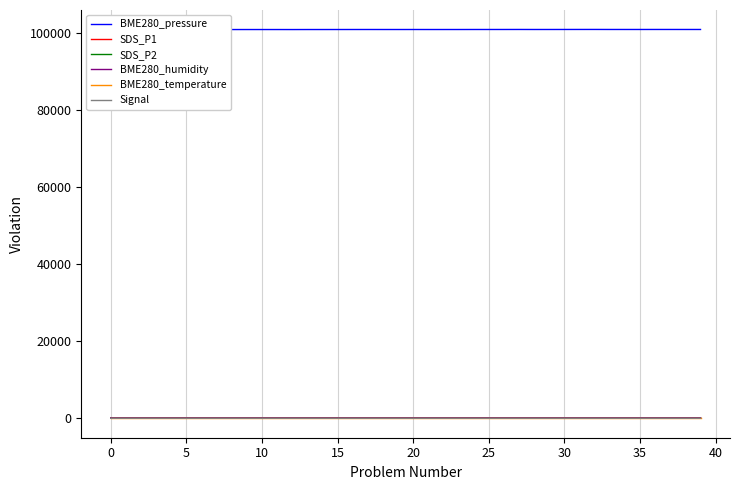

True or false: SDS_P2 has more than 2 points higher than both neighbors.

True